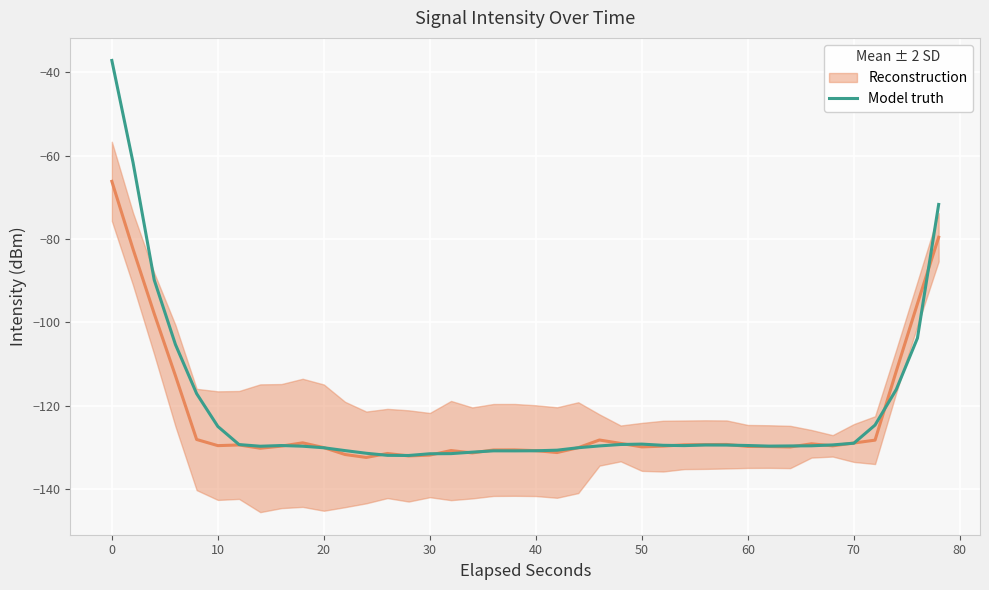

The Model truth series shows -129.0 at 70. True or false?

True